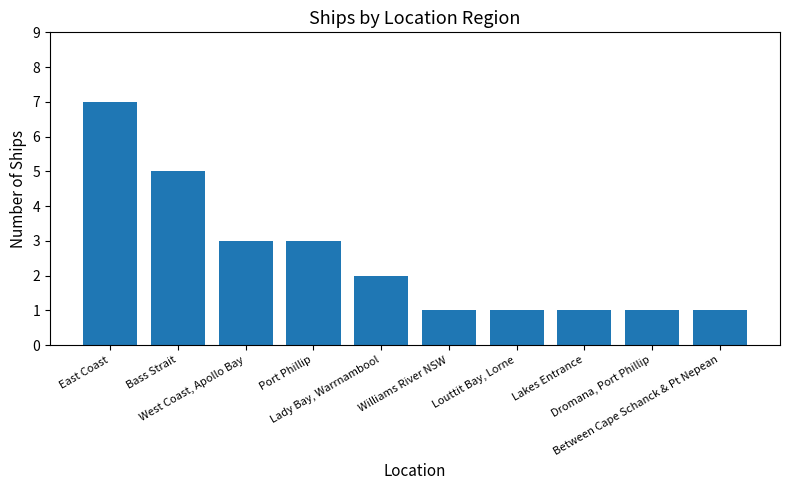

Reading right to left, what are all the values shown in this chart?

1	1	1	1	1	2	3	3	5	7